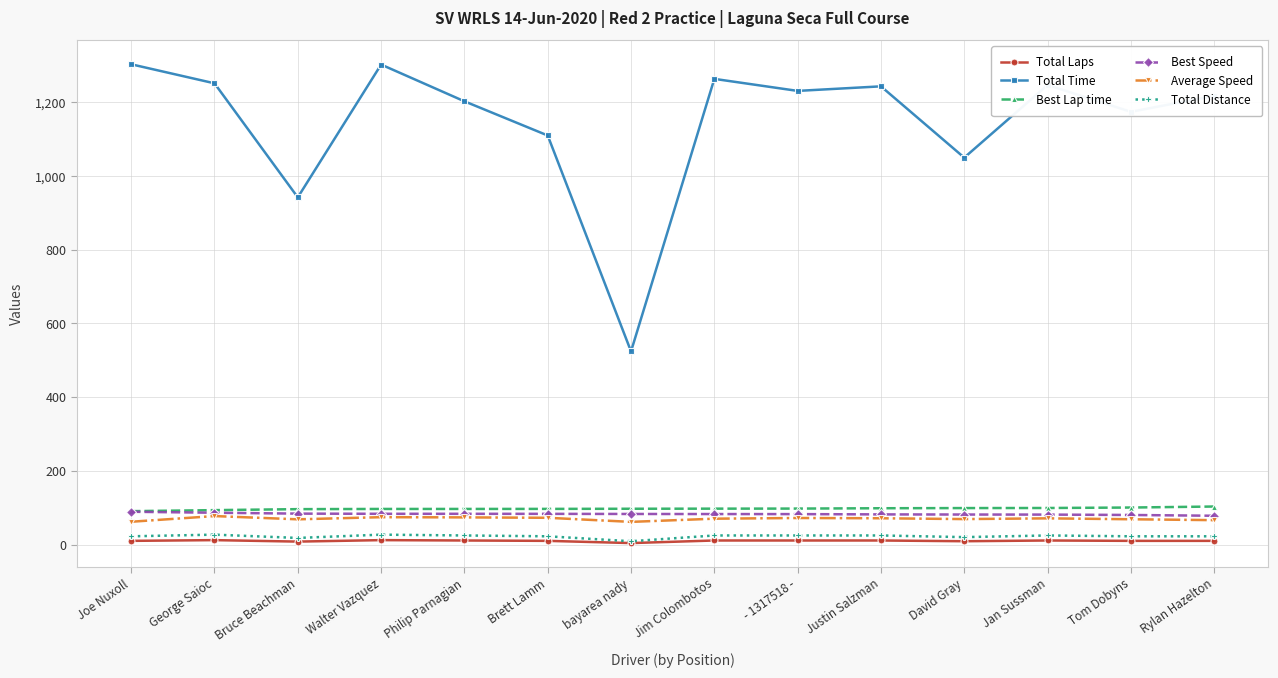

How many values in the Total Time series are below 1230?

7